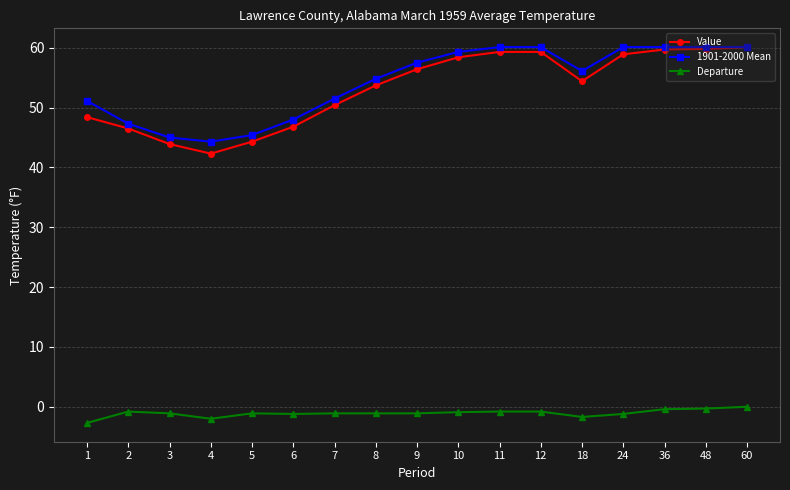

Where is the first local minimum for Value?

4